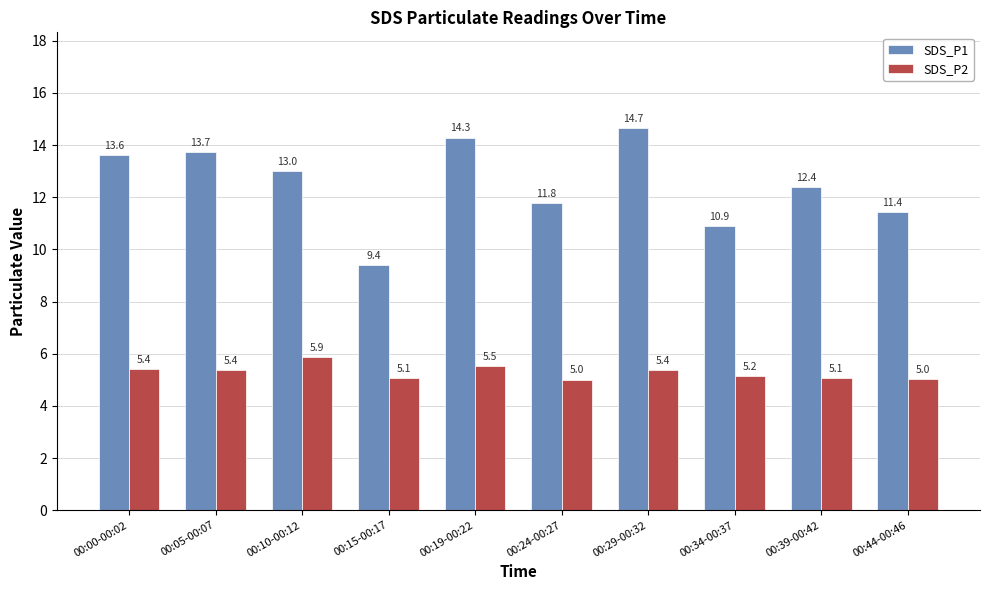

The value of SDS_P2 at 00:15-00:17 is 2.2. True or false?

False